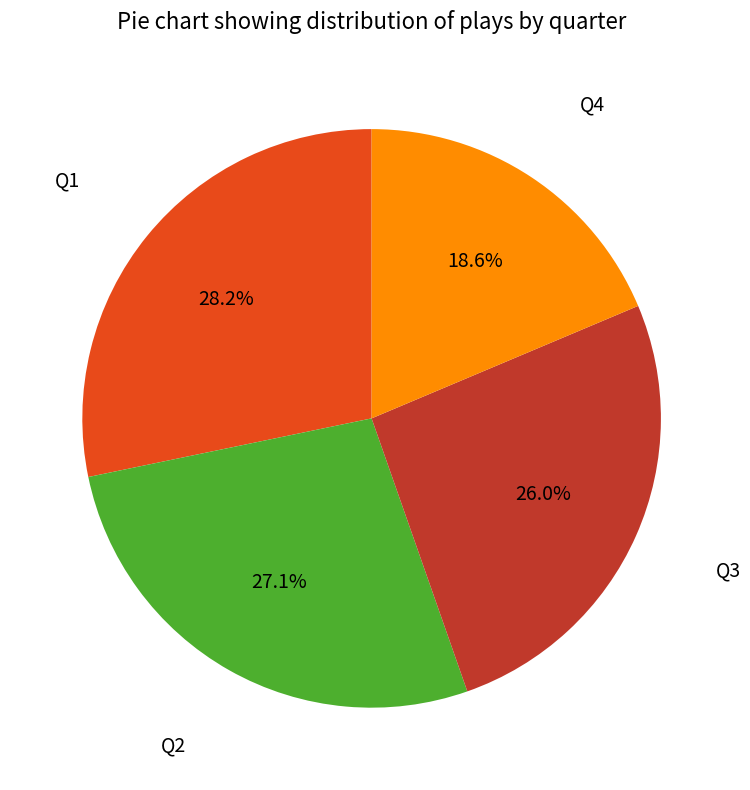

To the nearest percent, what portion does Q2 represent?

27%